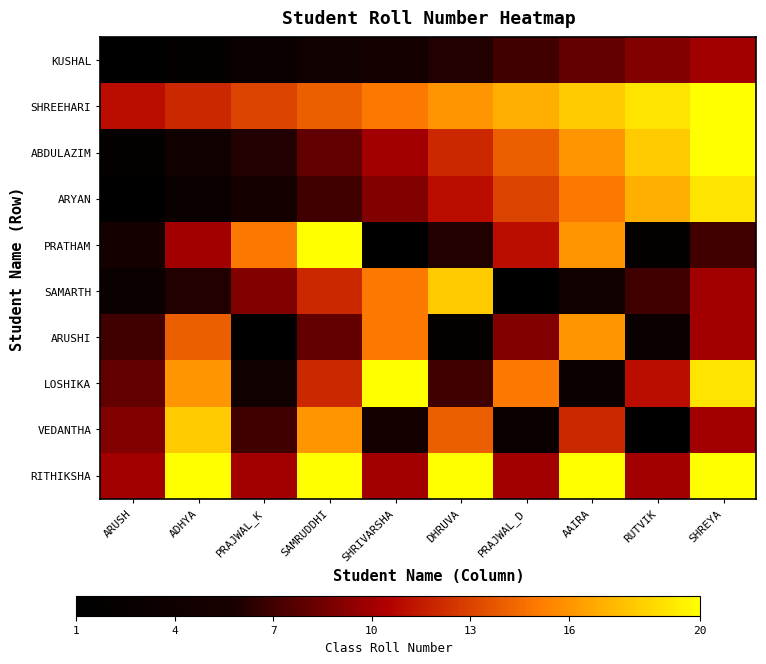

At how many categories does at least one series exceed 8?

10